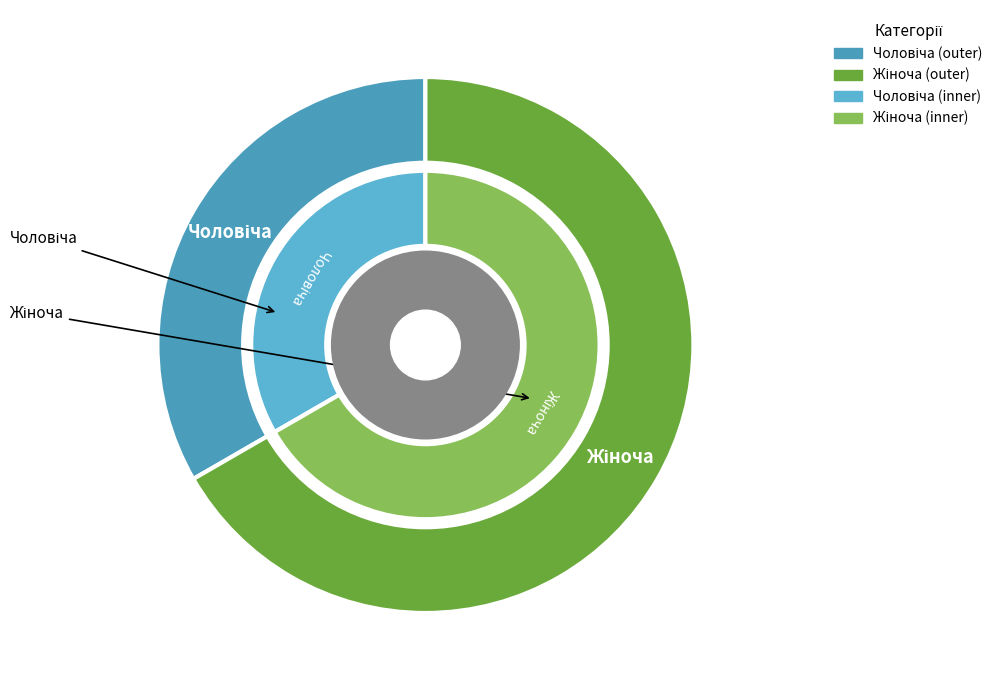

What is the change in value from Чоловіча to Жіноча?

+1